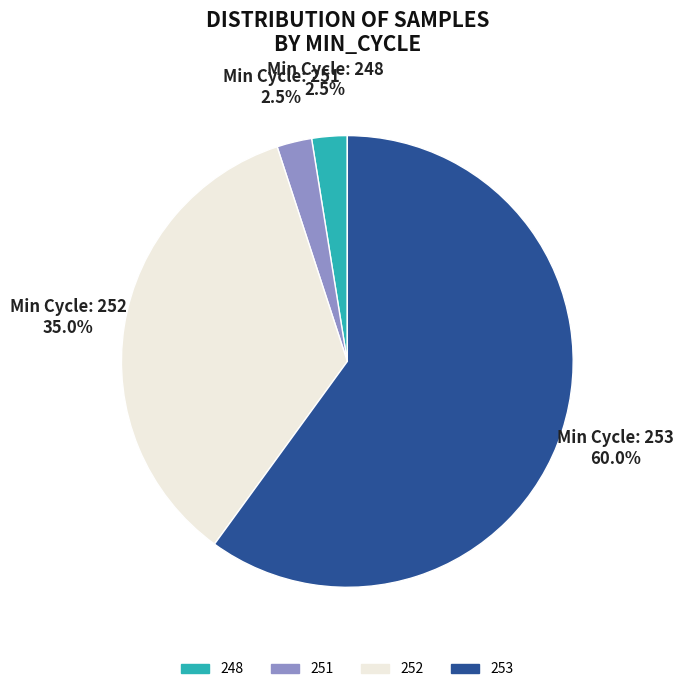

Between 252 and 251, which is larger?

252